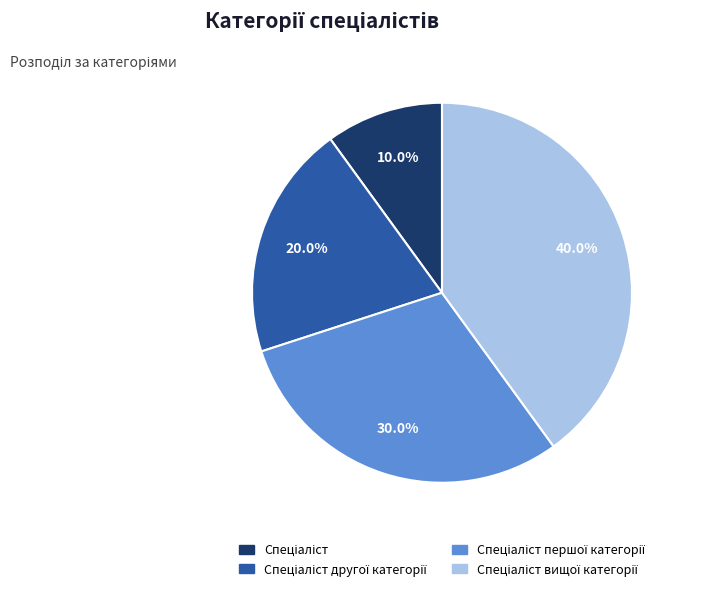

Does any single category account for the majority?

No